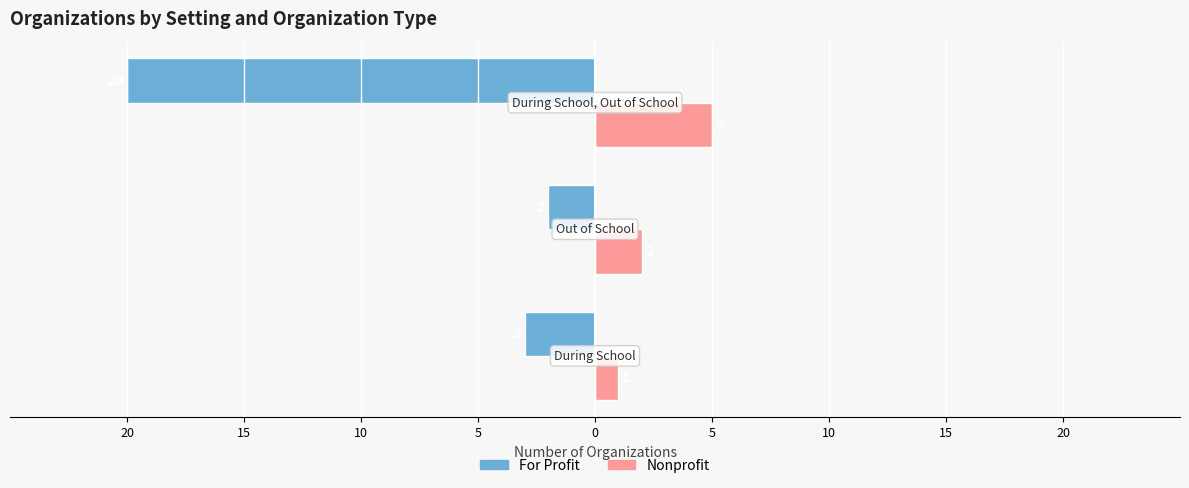

What is the value of the For Profit bar at the 2nd from the left?

-2